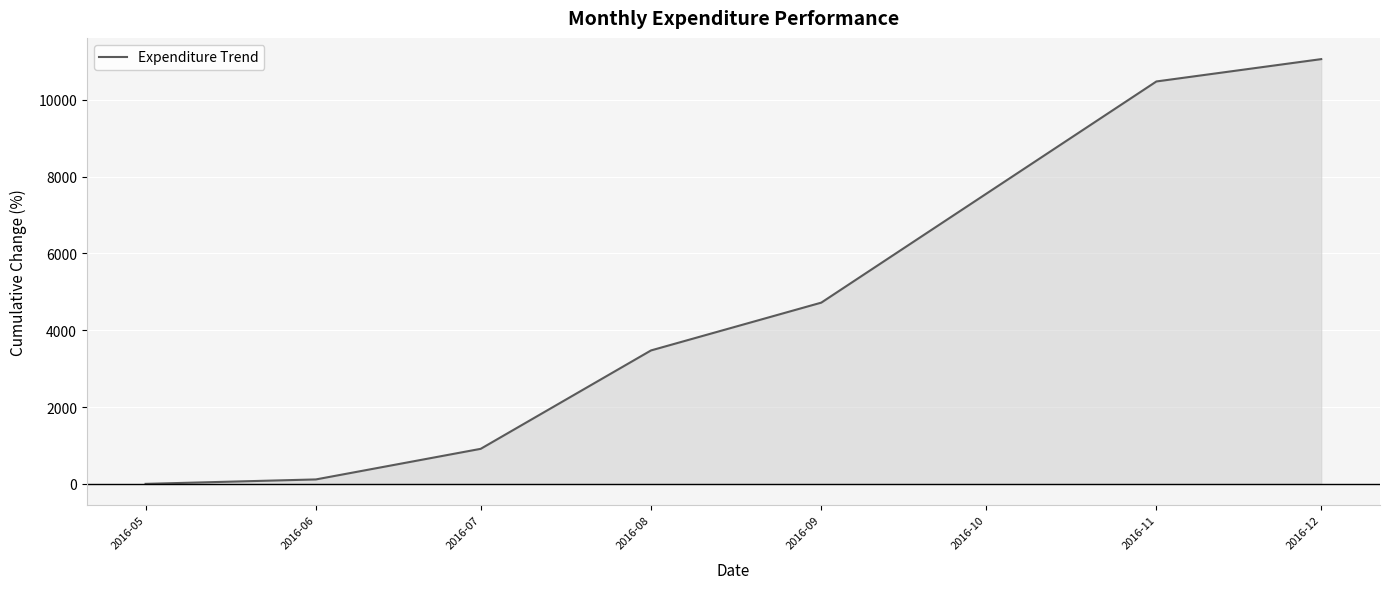

At which label is Expenditure Trend closest to 5531?

2016-09